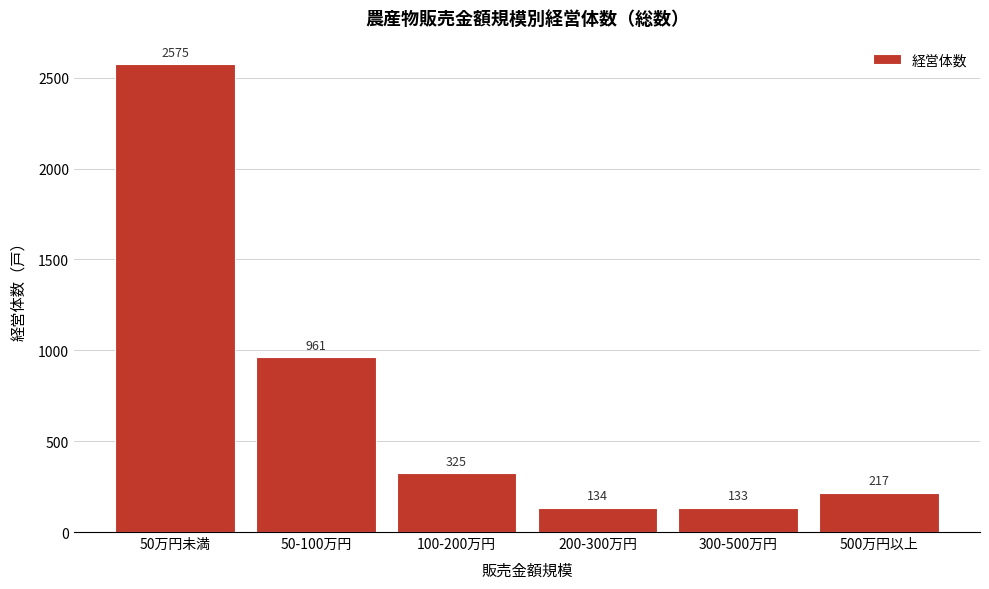

Reading left to right, what are all the values shown in this chart?

2575	961	325	134	133	217